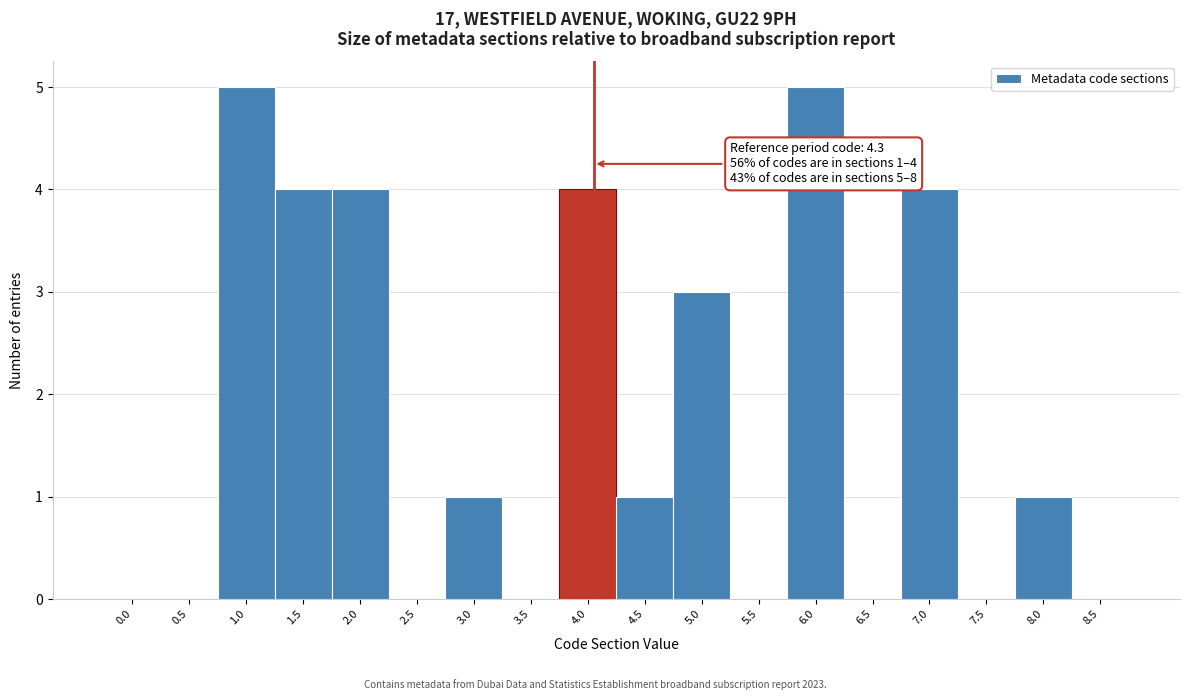

Reading left to right, what are all the values shown in this chart?

0.0=0	0.5=0	1.0=5	1.5=4	2.0=4	2.5=0	3.0=1	3.5=0	4.0=4	4.5=1	5.0=3	5.5=0	6.0=5	6.5=0	7.0=4	7.5=0	8.0=1	8.5=0